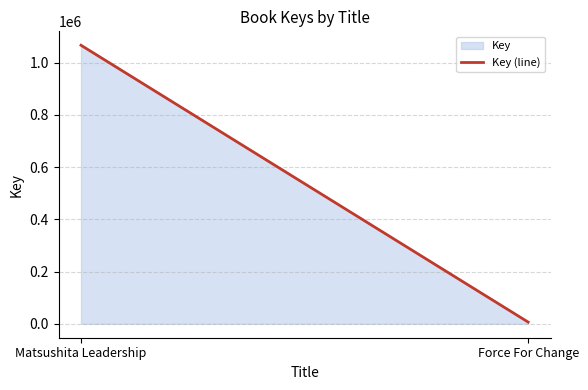

Which label corresponds to the largest value in the chart?

Matsushita Leadership